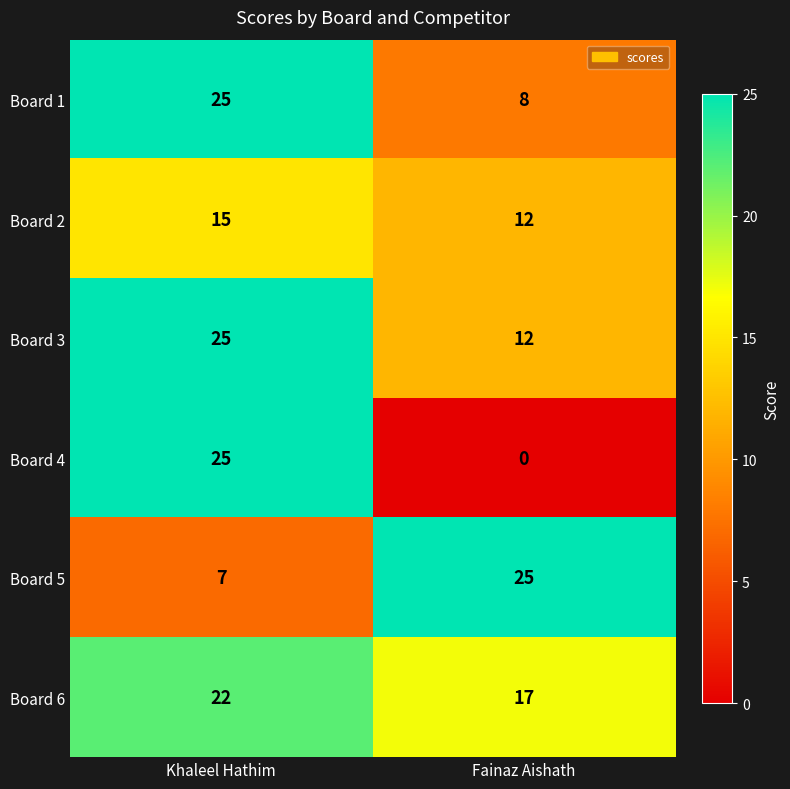

True or false: Board 3 has a value of 20 at Fainaz Aishath.

False